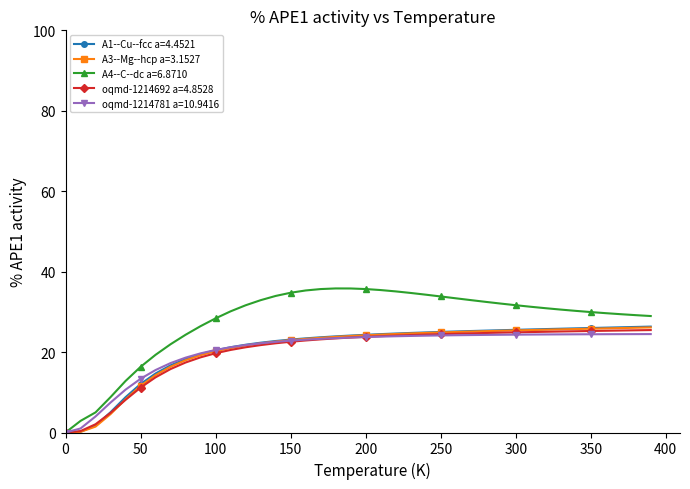

What is the maximum value for A3--Mg--hcp a=3.1527?

26.1